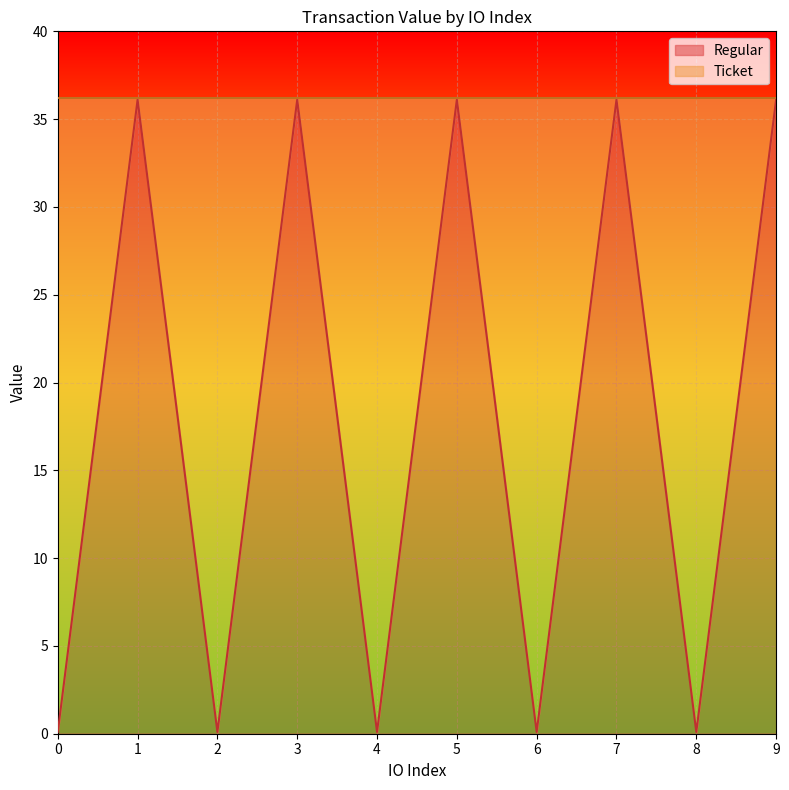

Which label corresponds to the largest value in the chart?

1